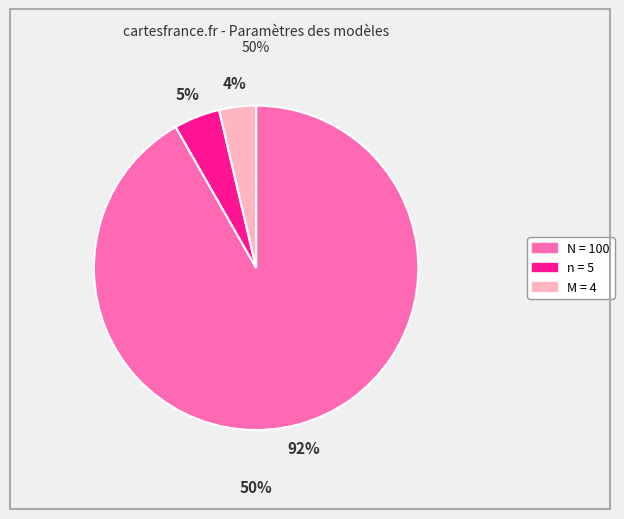

True or false: logaritmicko-normální rozdělení (M) accounts for 4% of the total.

True